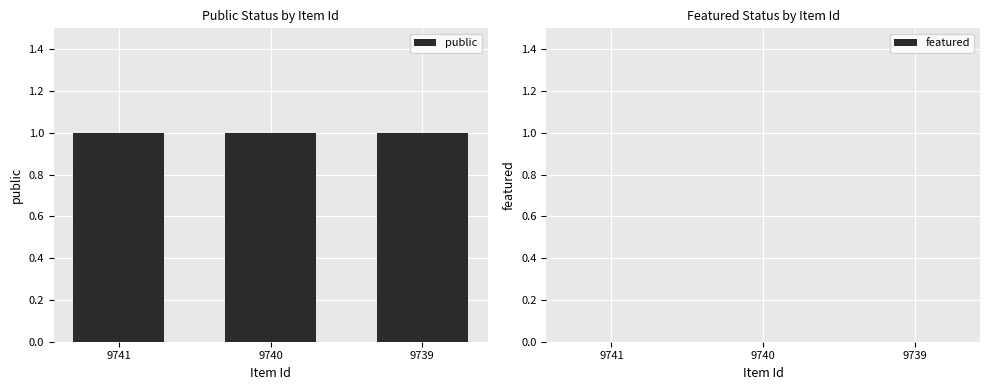

Which series has the largest total across all categories?

public